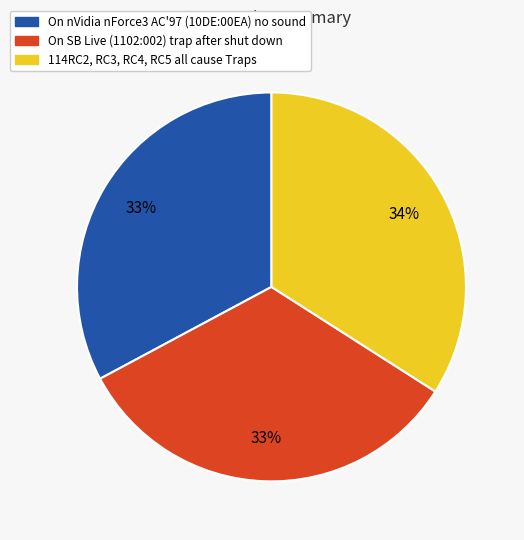

To the nearest percent, what is the combined percentage of On SB Live (1102:002) trap after shut down and On nVidia nForce3 AC'97 (10DE:00EA) no sound?

66%